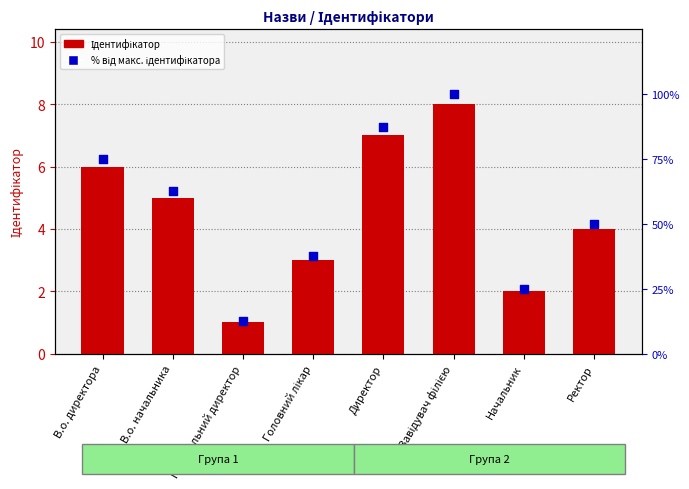

At how many categories does at least one series exceed 4?

8